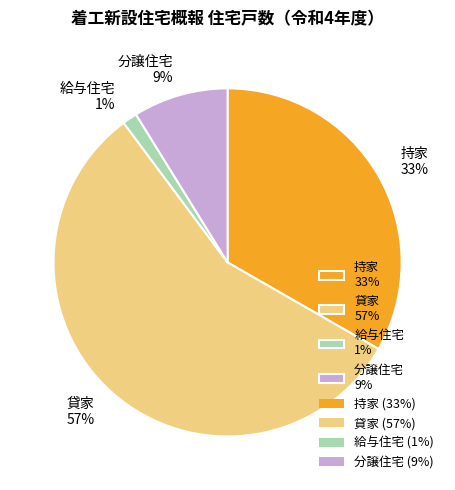

To the nearest percent, what is the combined percentage of 貸家 and 持家?

90%